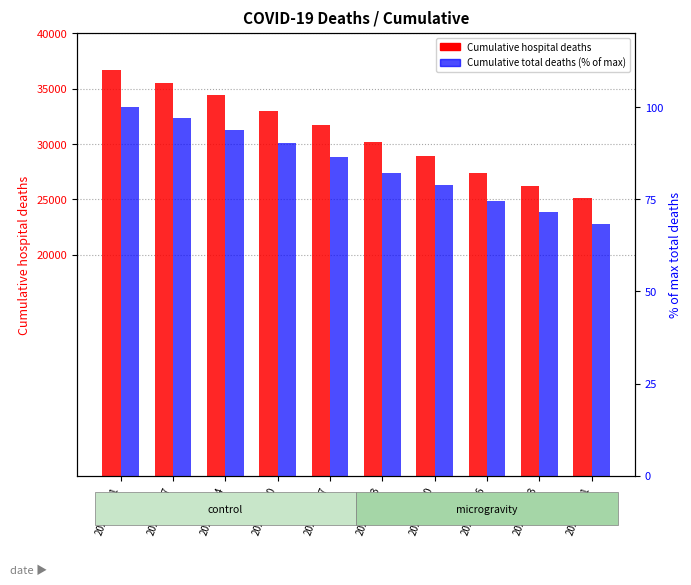

What is the spread (max minus min) of values at 2020-11-20?

32887.8